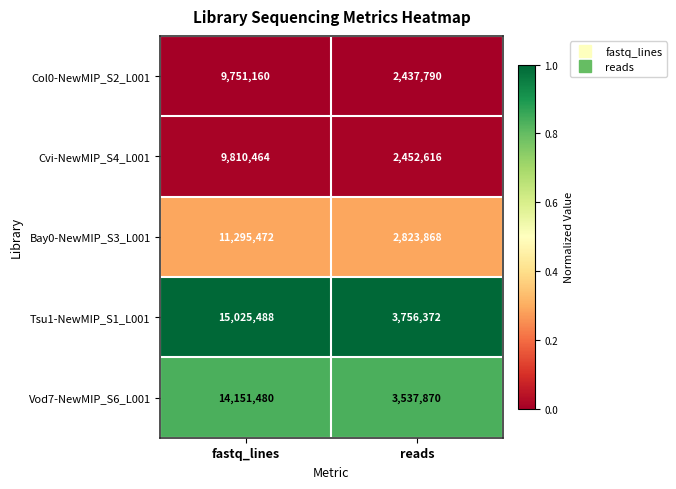

Which category has the highest value across all series?

fastq_lines